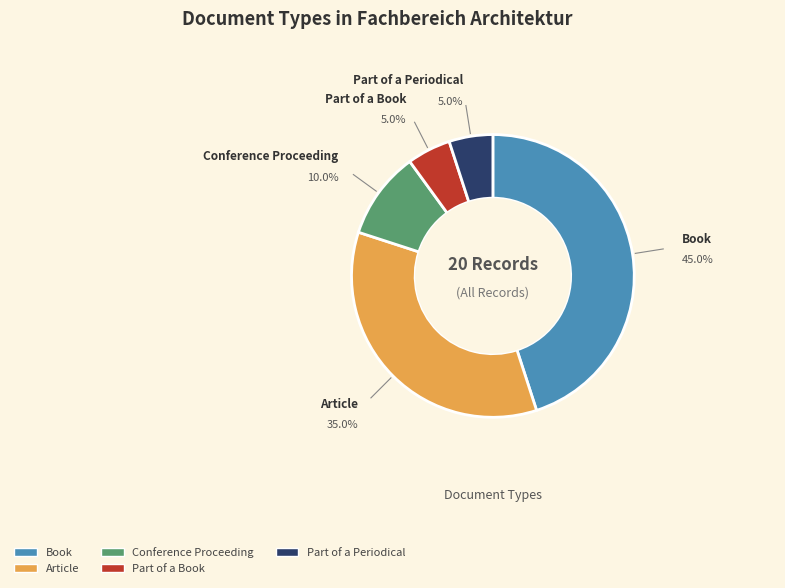

True or false: Book accounts for 56% of the total.

False